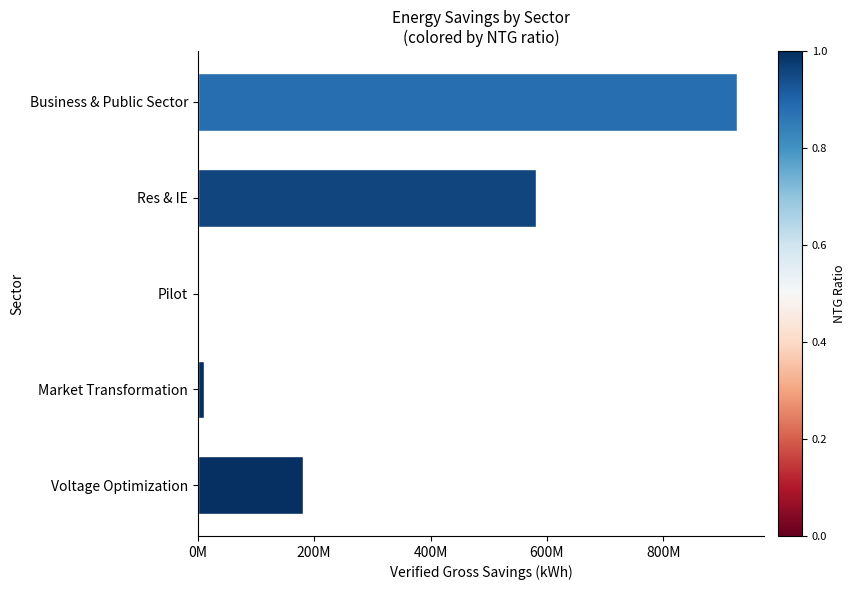

Are the bars horizontal?

Yes